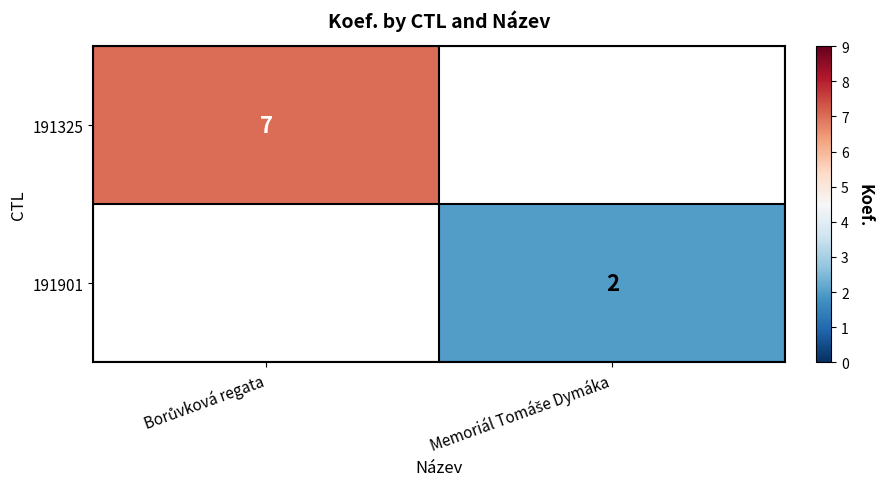

Between Borůvková regata and Memoriál Tomáše Dymáka, which is larger?

Borůvková regata